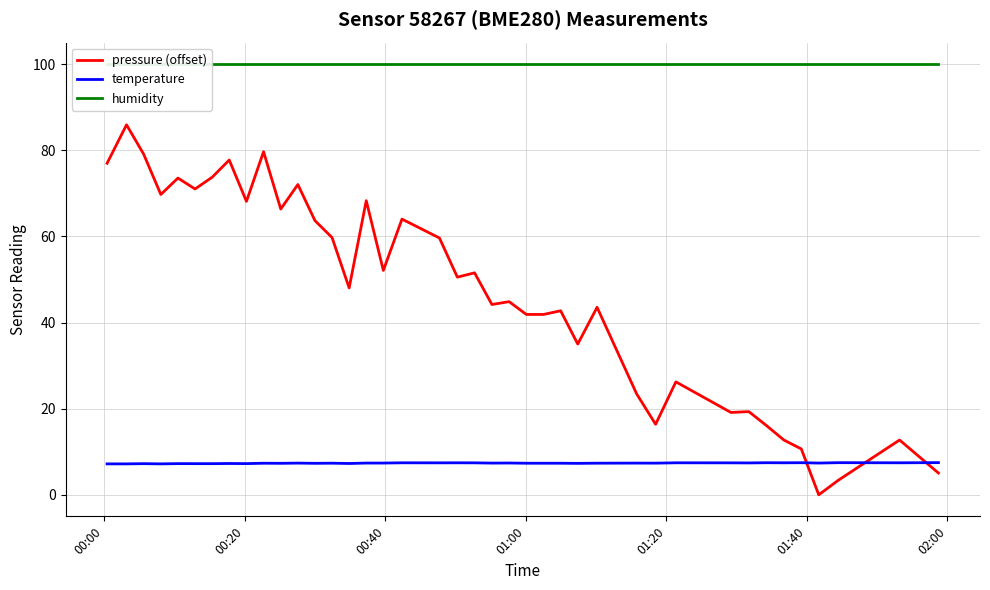

How many values in the pressure (offset) series are below 50?

20